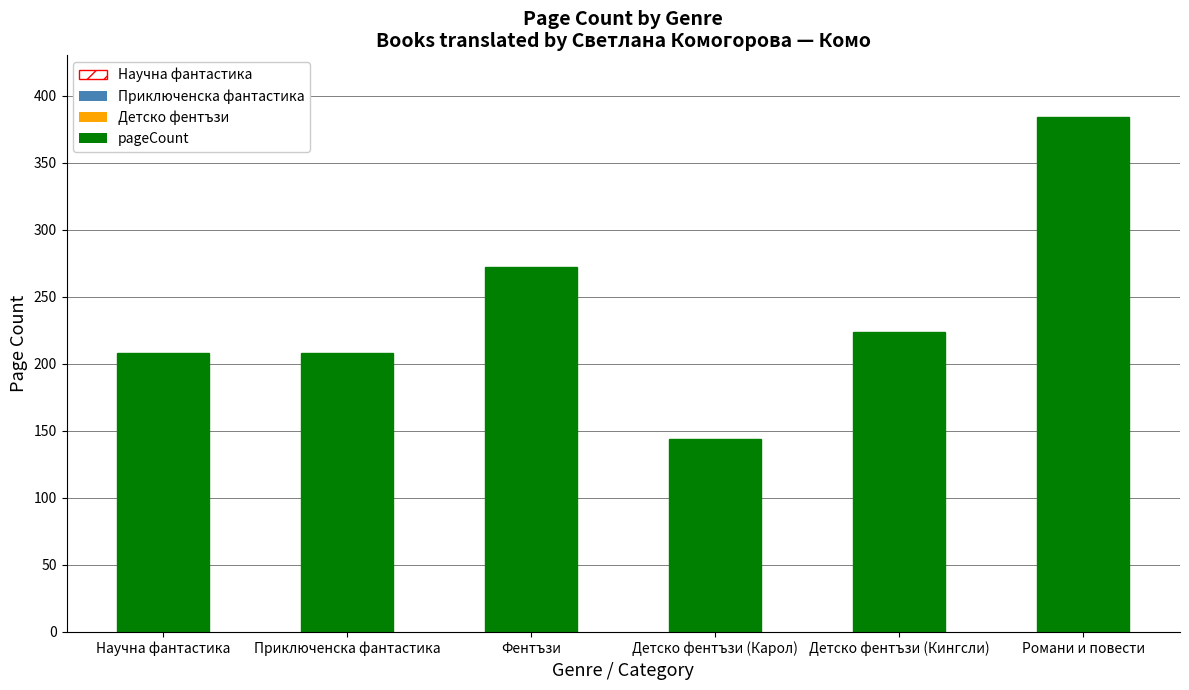

What is the value of the 4th bar from the left?

144